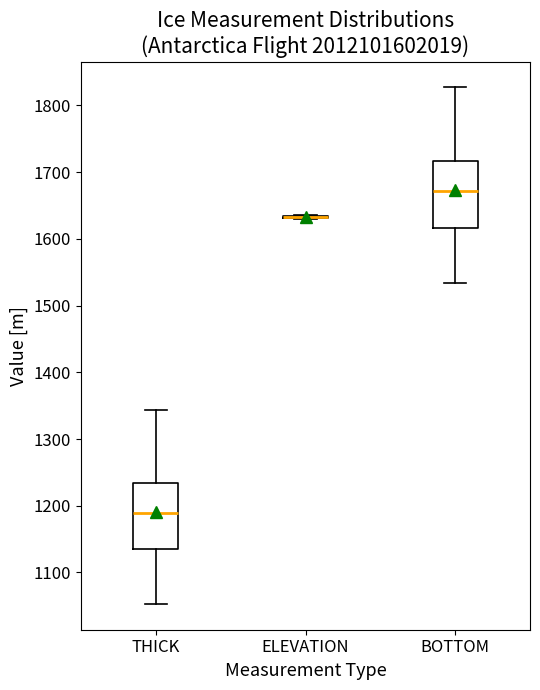

Reading left to right, read every box against the y-axis: the position of its median line, the range the box covers, and the ends of its whiskers. The values are not printed on the chart, so give them approximately, as read against the axis.

THICK: median 1190, box 1130 to 1230, whiskers 1050 to 1340
ELEVATION: box collapsed to a line at 1630, whiskers 1630 to 1640
BOTTOM: median 1670, box 1620 to 1720, whiskers 1530 to 1830